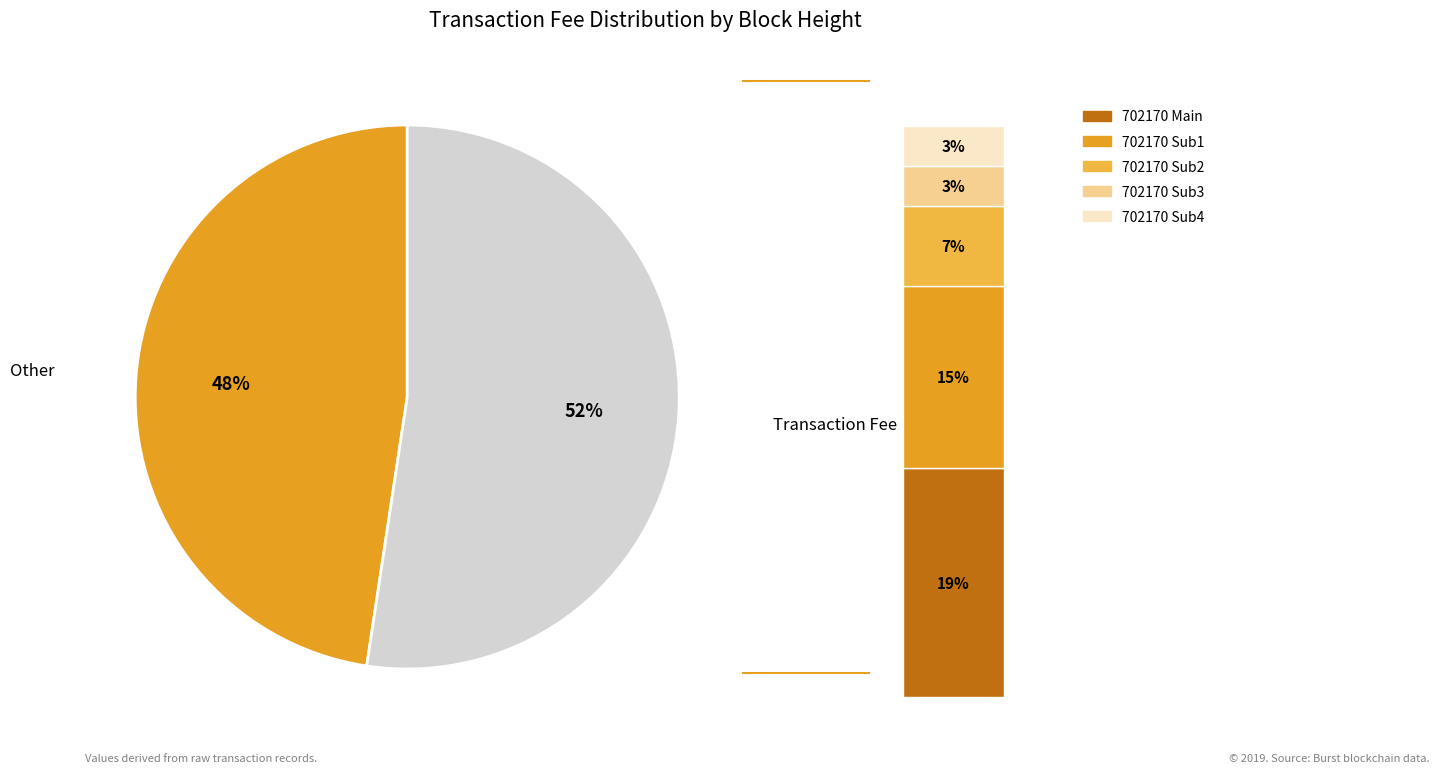

How many segments does this pie chart have?

2